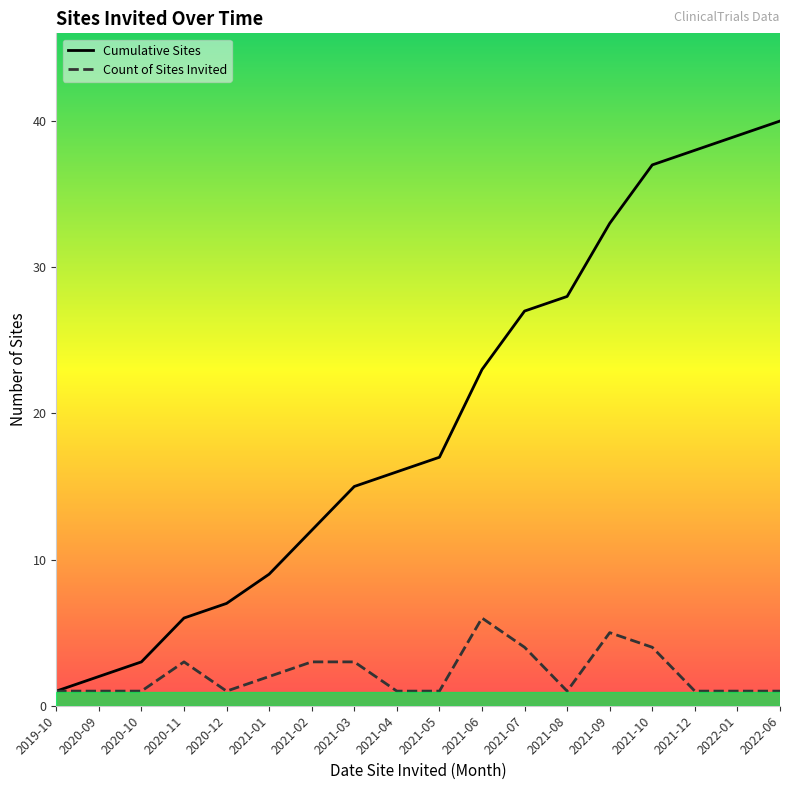

What is the total value across all series at 2020-12?

8